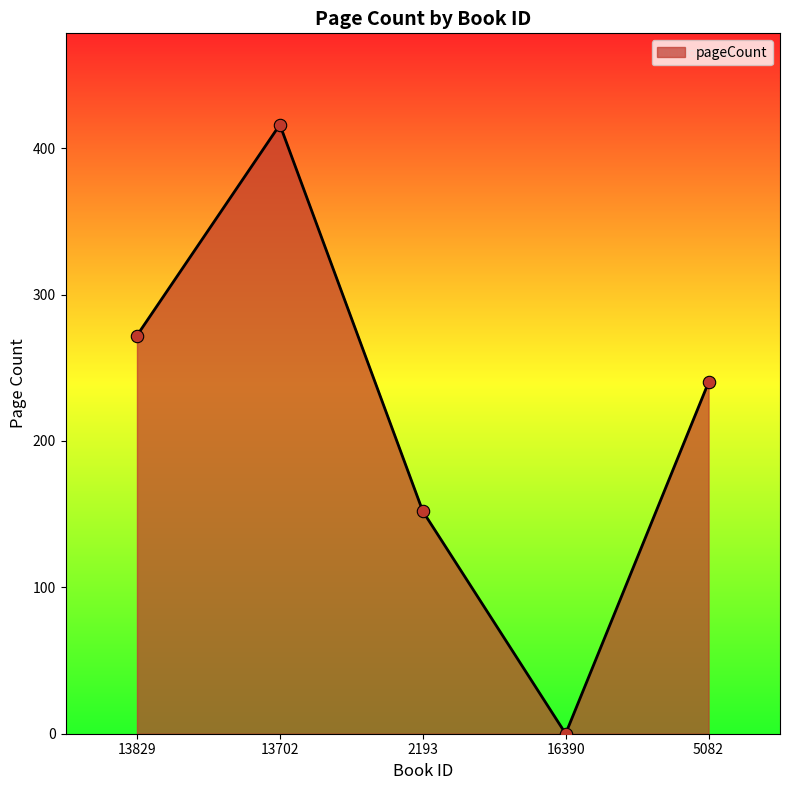

Which has a higher value, 13702 or 2193?

13702